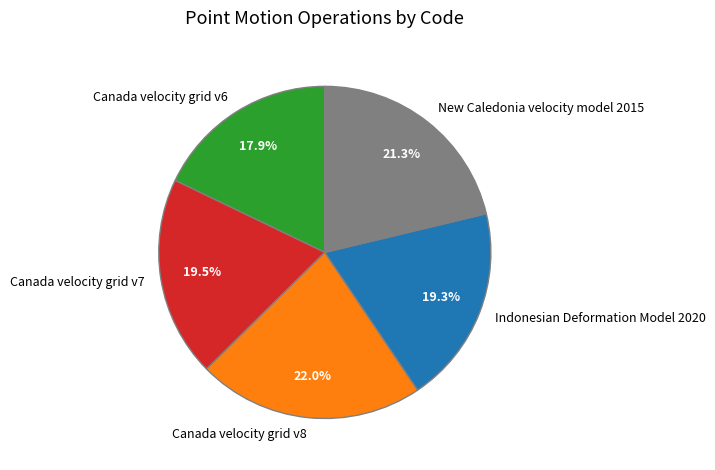

How many slices are in this pie chart?

5